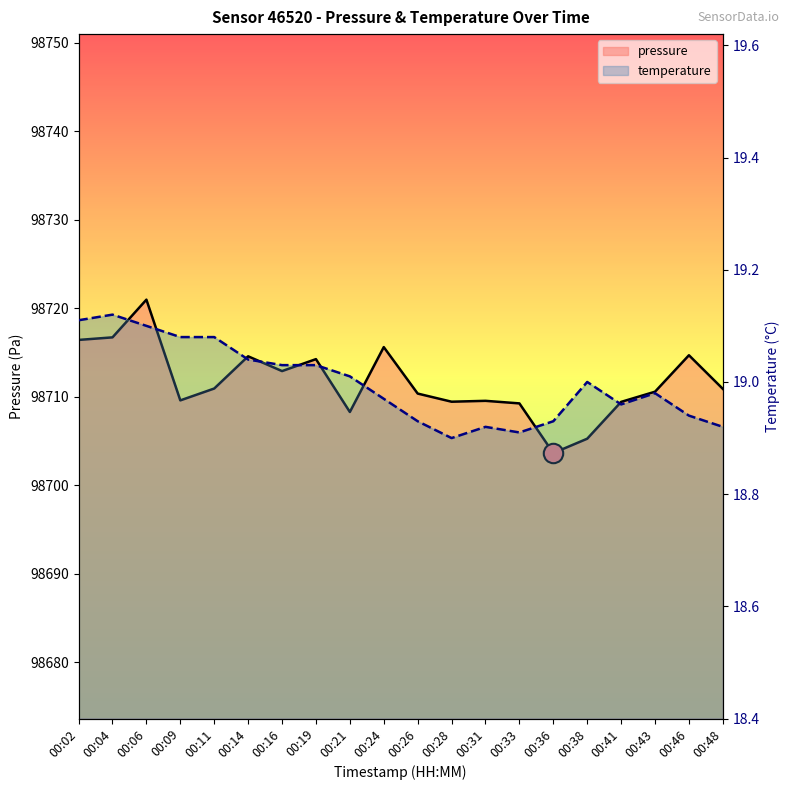

Which series has the largest total across all categories?

pressure